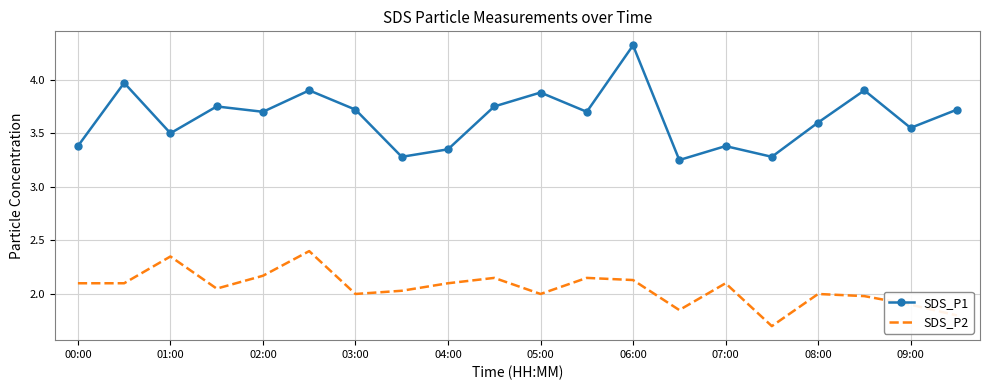

What is the lowest value of the SDS_P2 series?

1.7